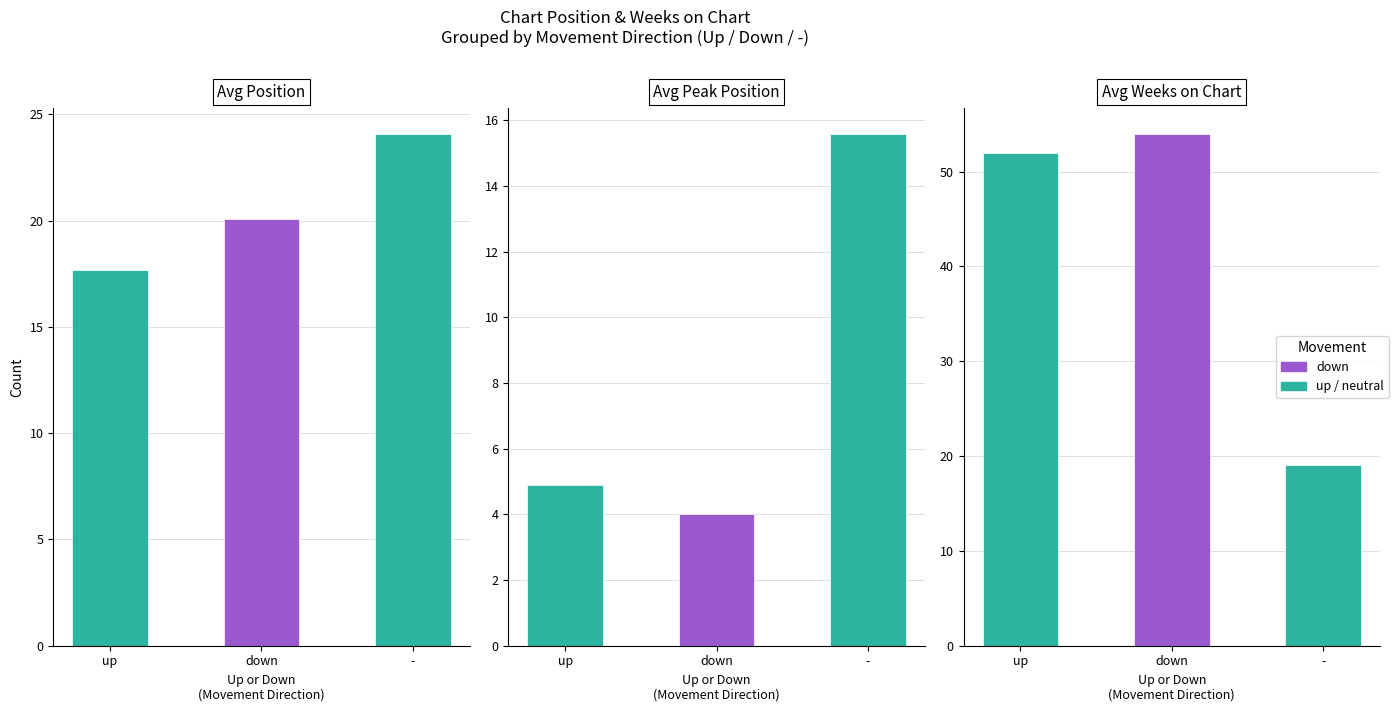

Is it true that Avg Weeks on Chart equals 51.9 at up?

True